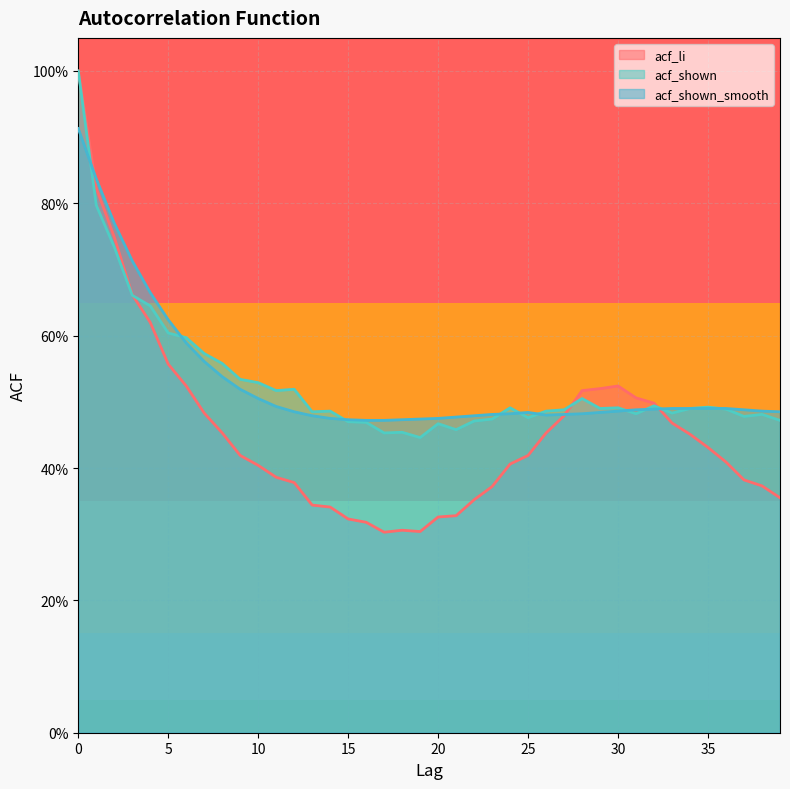

Reading left to right, transcribe all the data shown in this chart.

acf_li: 1.0	0.8	0.7	0.7	0.6	0.6	0.5	0.5	0.5	0.4	0.4	0.4	0.4	0.3	0.3	0.3	0.3	0.3	0.3	0.3	0.3	0.3	0.4	0.4	0.4	0.4	0.5	0.5	0.5	0.5	0.5	0.5	0.5	0.5	0.5	0.4	0.4	0.4	0.4	0.4
acf_shown: 1.0	0.8	0.7	0.7	0.6	0.6	0.6	0.6	0.6	0.5	0.5	0.5	0.5	0.5	0.5	0.5	0.5	0.5	0.5	0.4	0.5	0.5	0.5	0.5	0.5	0.5	0.5	0.5	0.5	0.5	0.5	0.5	0.5	0.5	0.5	0.5	0.5	0.5	0.5	0.5
acf_shown_smooth: 0.9	0.8	0.8	0.7	0.7	0.6	0.6	0.6	0.5	0.5	0.5	0.5	0.5	0.5	0.5	0.5	0.5	0.5	0.5	0.5	0.5	0.5	0.5	0.5	0.5	0.5	0.5	0.5	0.5	0.5	0.5	0.5	0.5	0.5	0.5	0.5	0.5	0.5	0.5	0.5